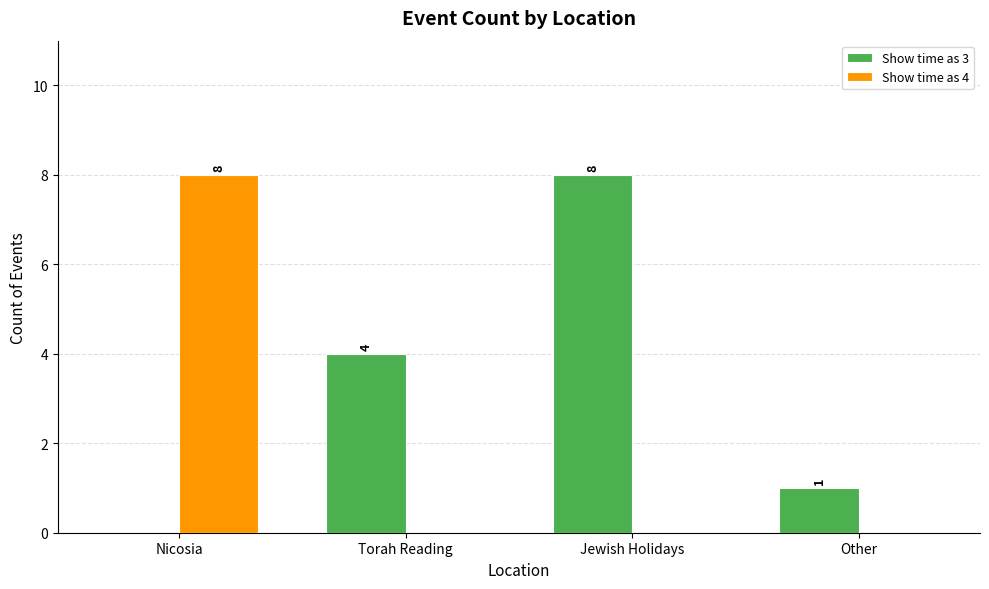

Reading left to right, list all the values displayed in this chart.

Show time as 3: Nicosia=0	Torah Reading=4	Jewish Holidays=8	Other=1
Show time as 4: Nicosia=8	Torah Reading=0	Jewish Holidays=0	Other=0